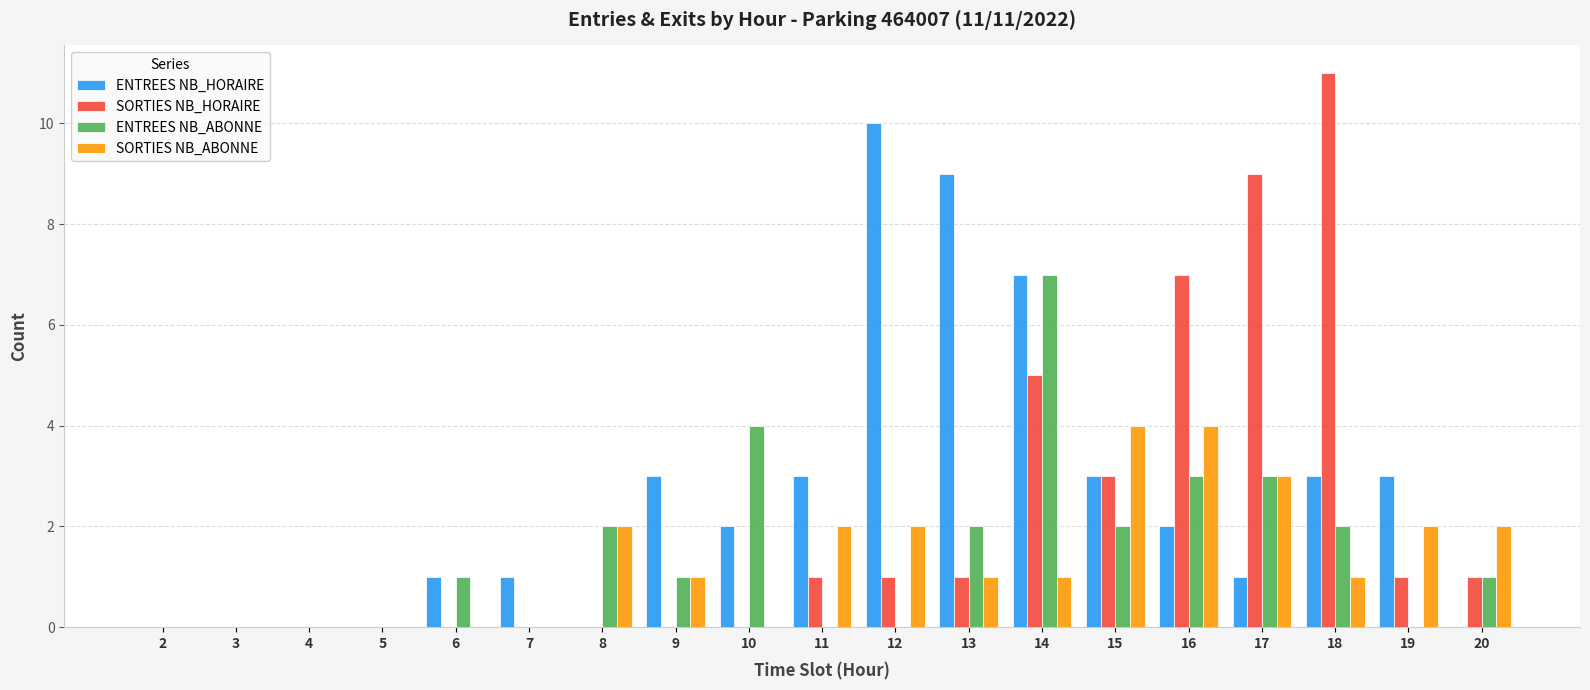

The SORTIES NB_ABONNE series shows 2 at 6. True or false?

False